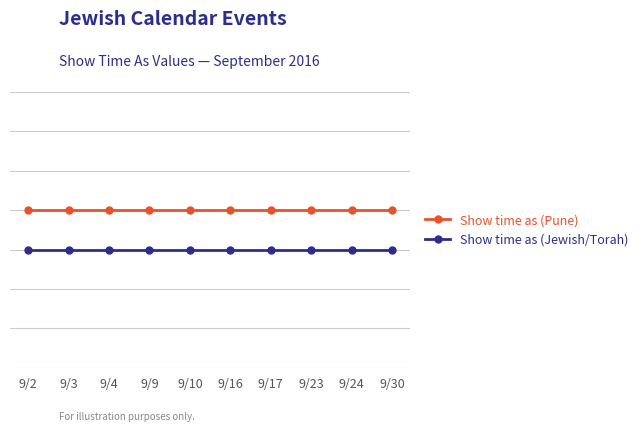

Reading left to right, transcribe all the data shown in this chart.

Show time as (Pune): 4	4	4	4	4	4	4	4	4	4
Show time as (Jewish/Torah): 3	3	3	3	3	3	3	3	3	3